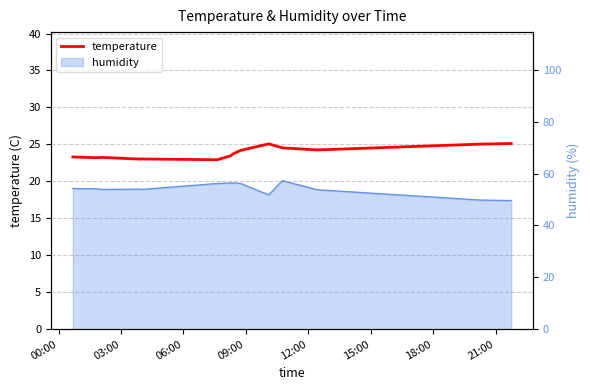

What is the difference between the maximum and minimum values?

2.2